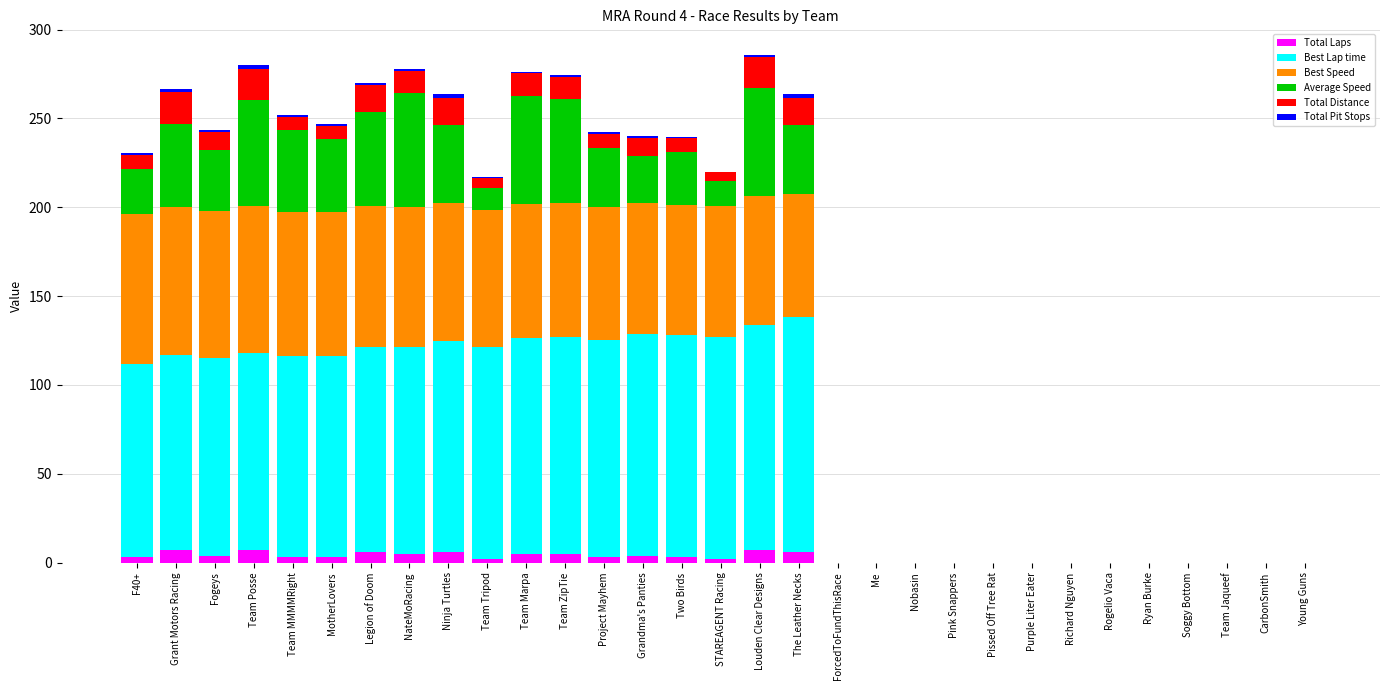

What is the maximum value for Total Laps?

7.0